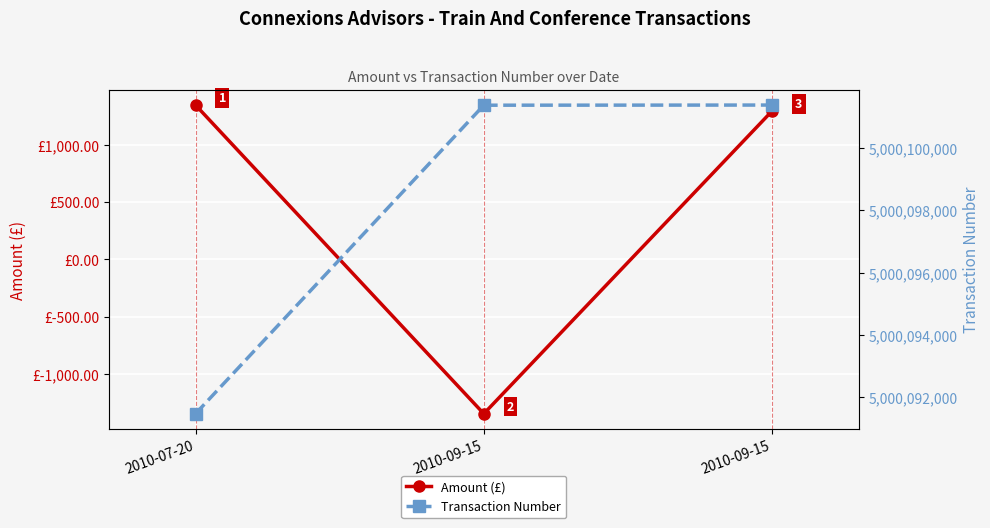

Which series has the largest total across all categories?

Transaction Number